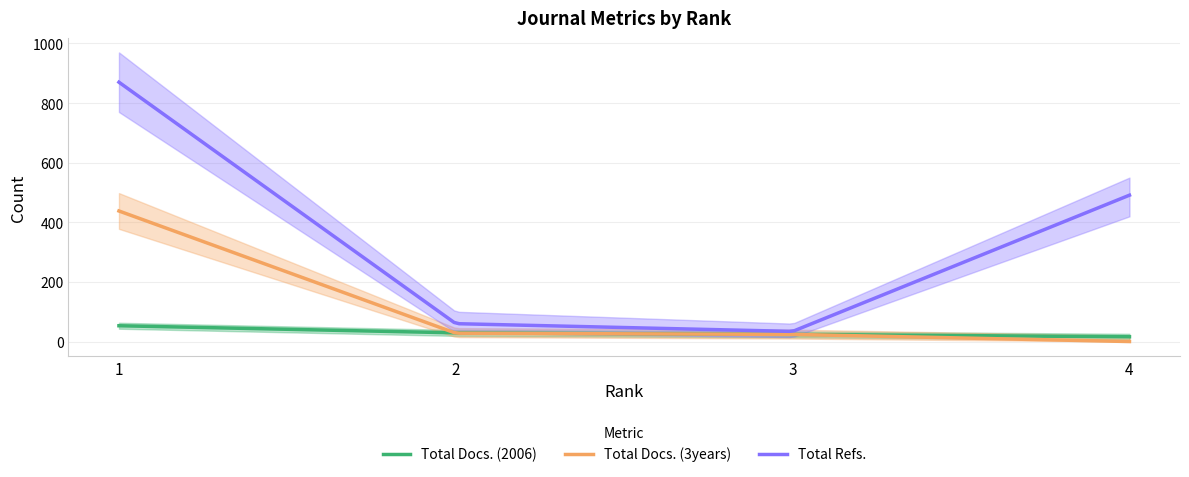

The Total Docs. (2006) series shows 16 at 4. True or false?

True